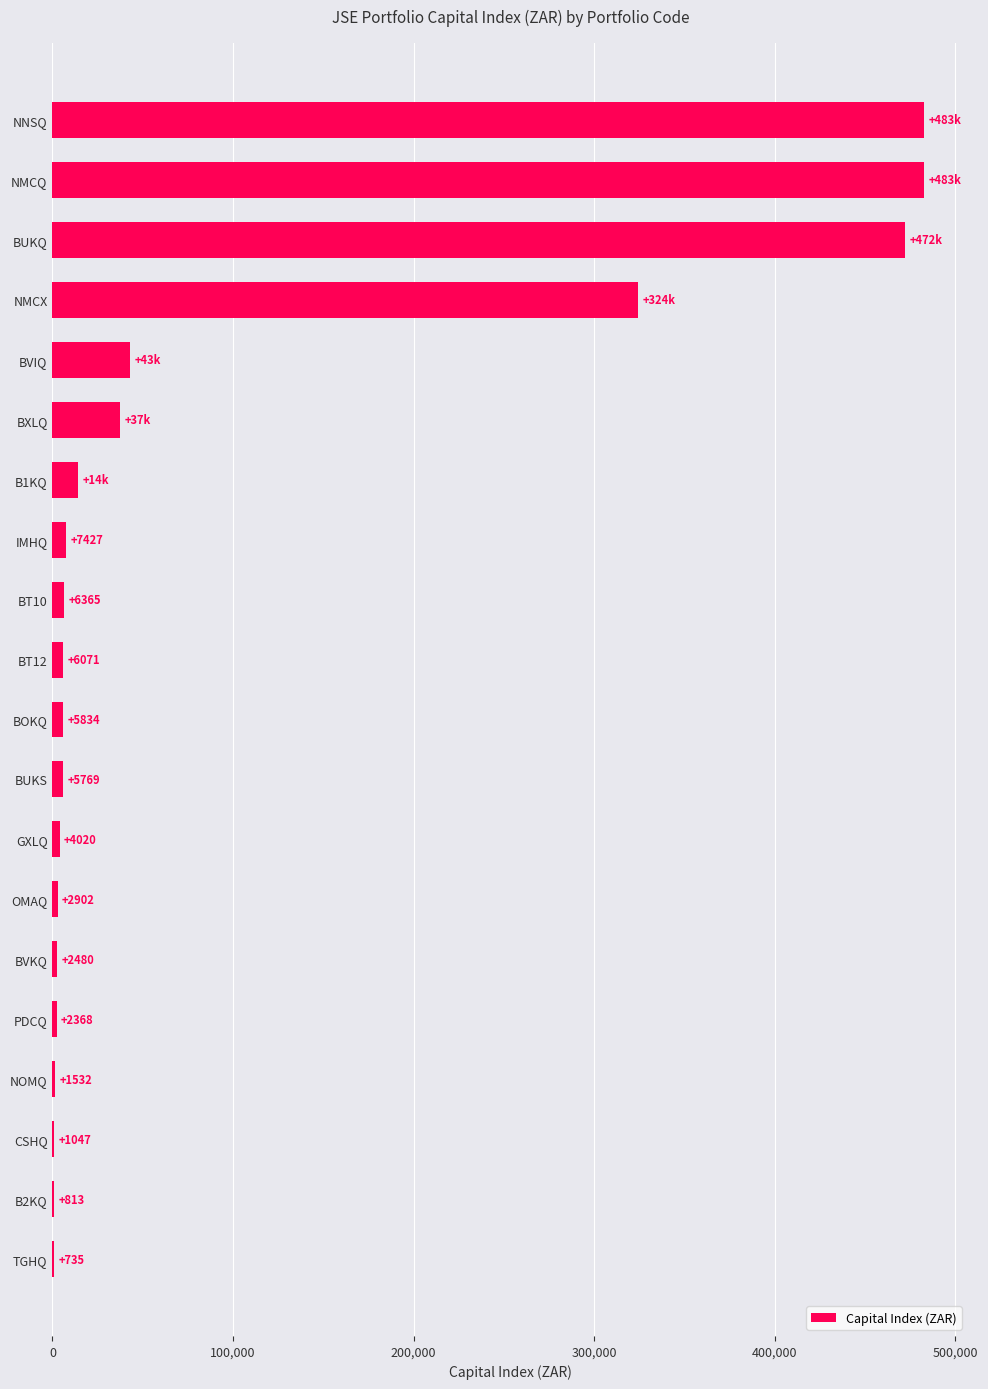

Where is the data nearest to the value 241833?

NMCX